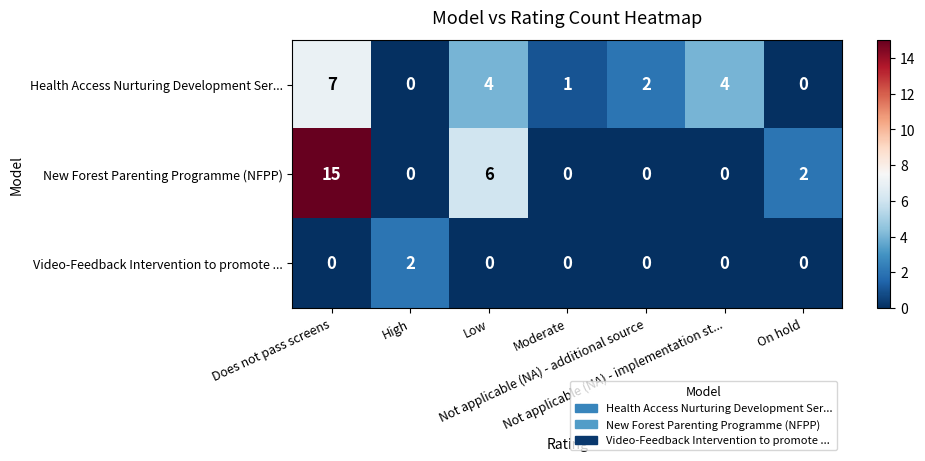

What is the total value across all series at Not applicable (NA) - additional source?

2